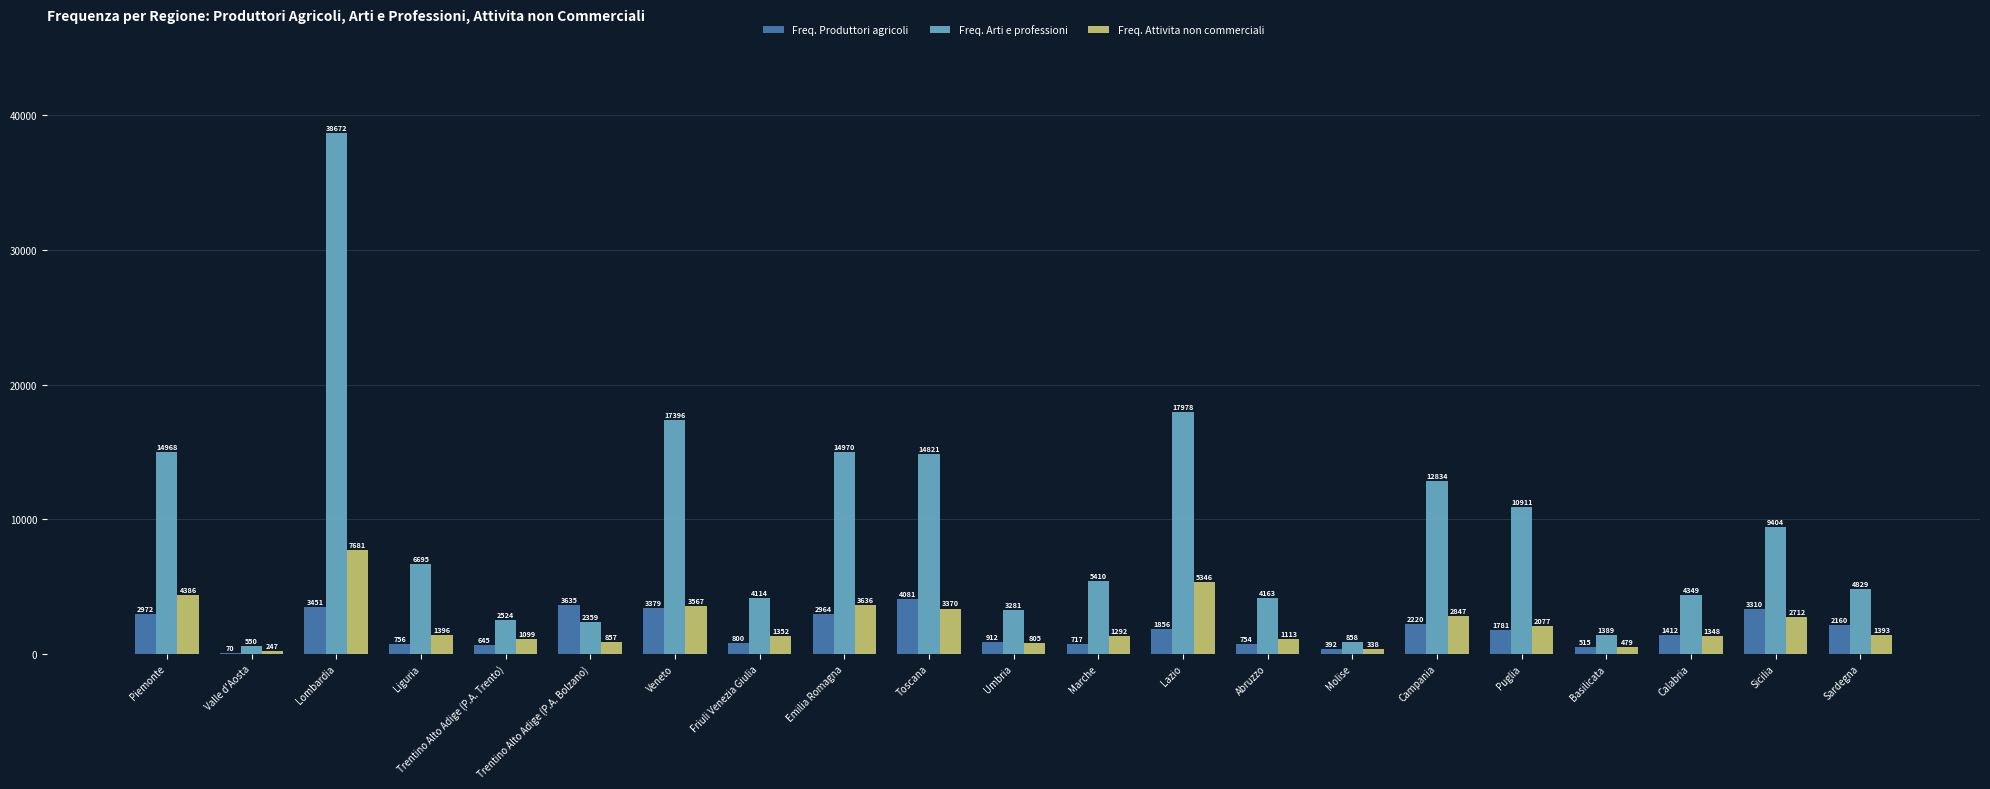

Count the number of categories in the chart.

21